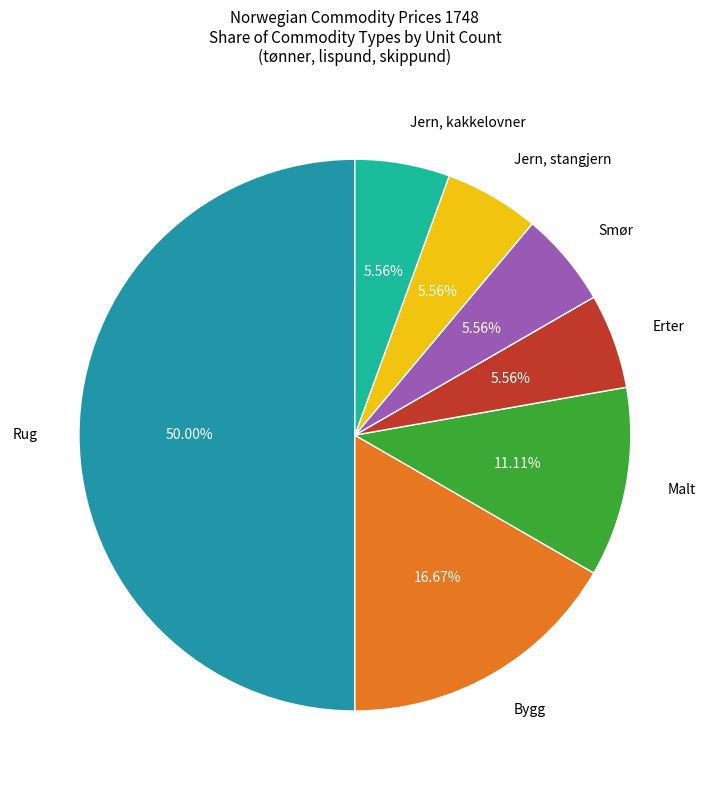

To the nearest percent, what is the average slice percentage?

14%